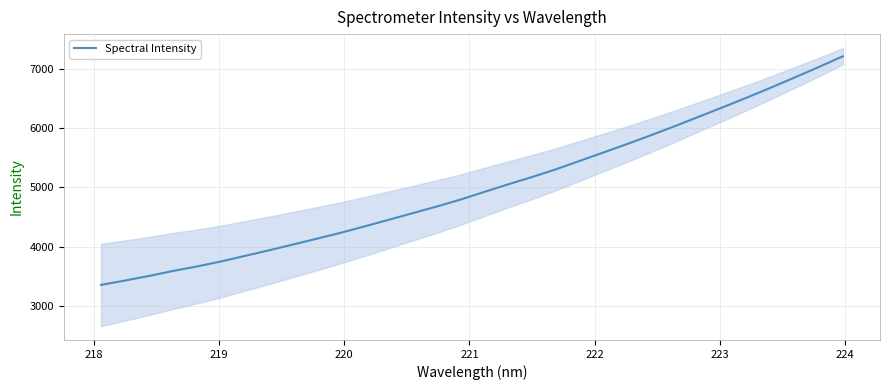

What is the average value?

5007.3